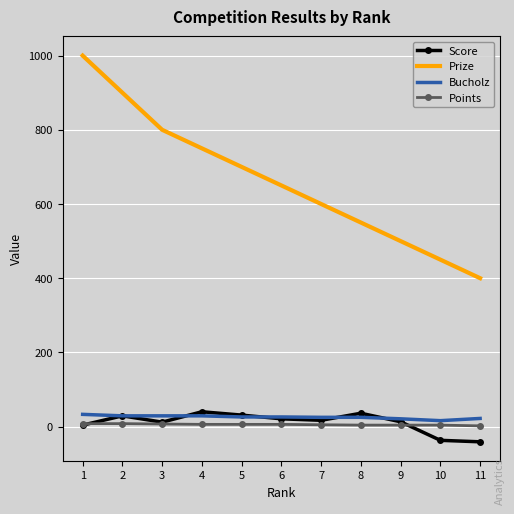

List the labels in order of Prize value, smallest first.

11, 10, 9, 8, 7, 6, 5, 4, 3, 2, 1